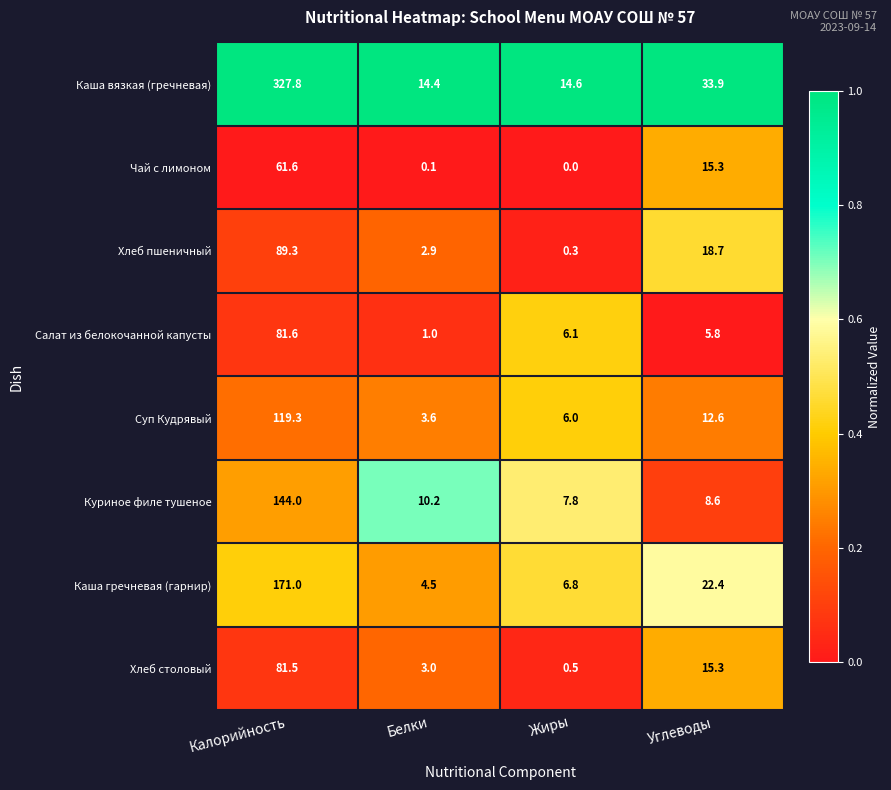

What is the greatest value displayed?

327.8